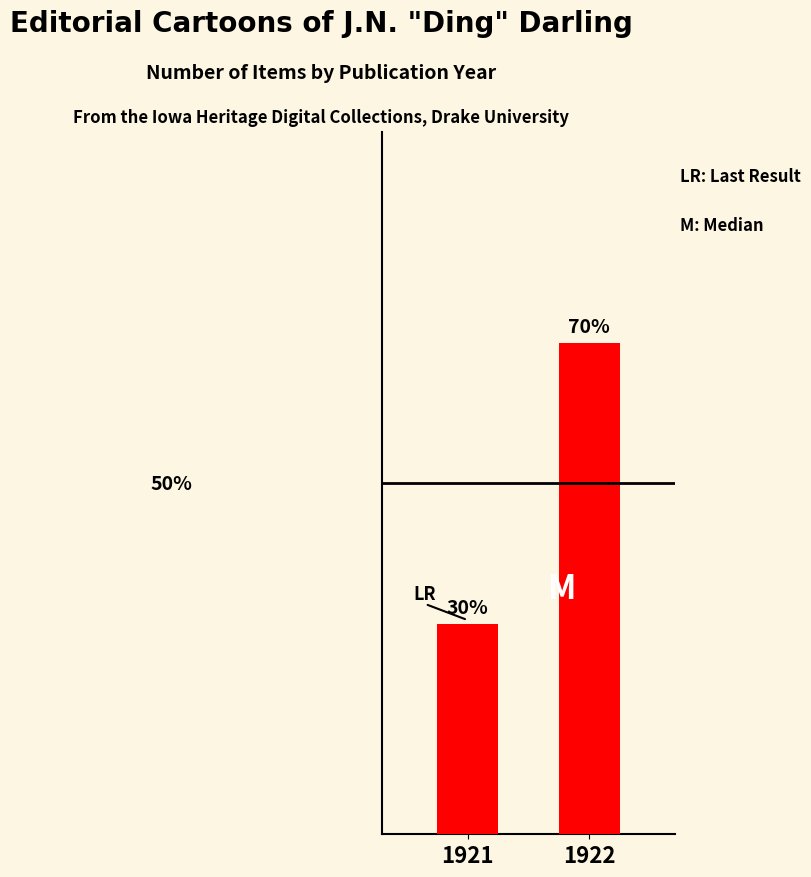

What is the difference between the values at 1922 and 1921?

4